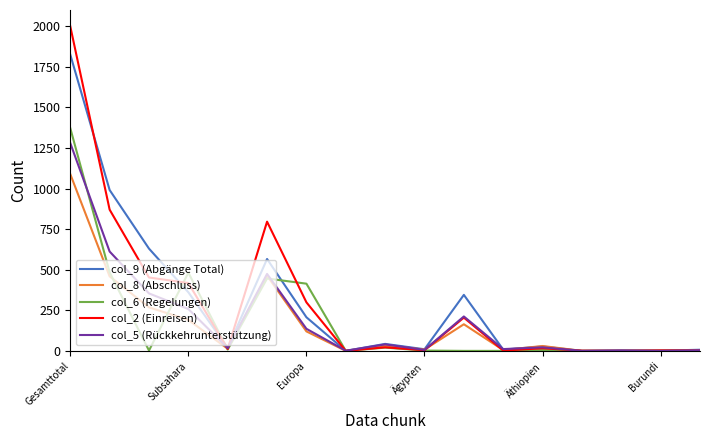

What is the difference between the second highest and minimum values in the col_9 (Abgänge Total) series?

991